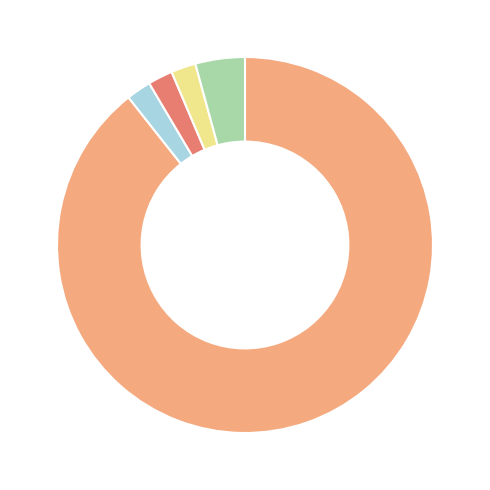

Is there any slice that represents more than half of the pie?

Yes